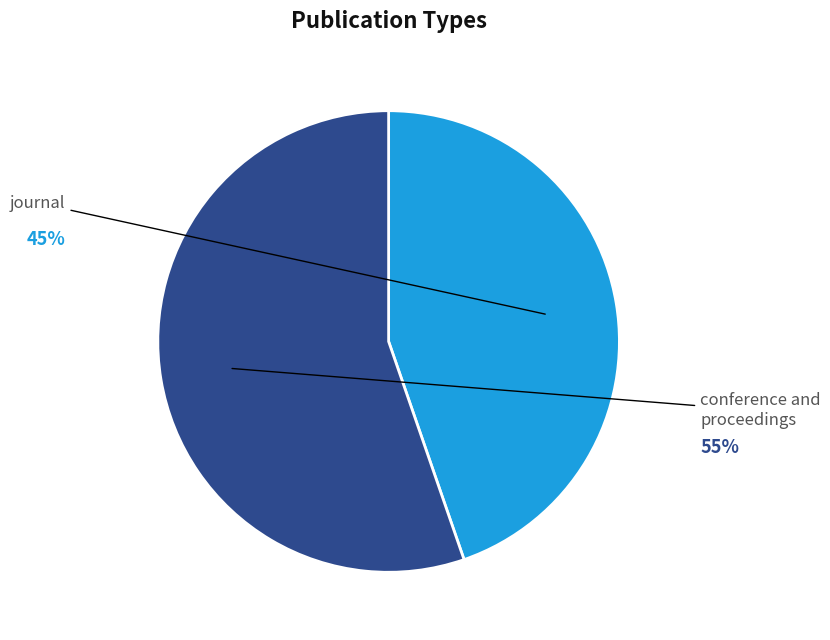

Is there a majority slice in this chart?

Yes